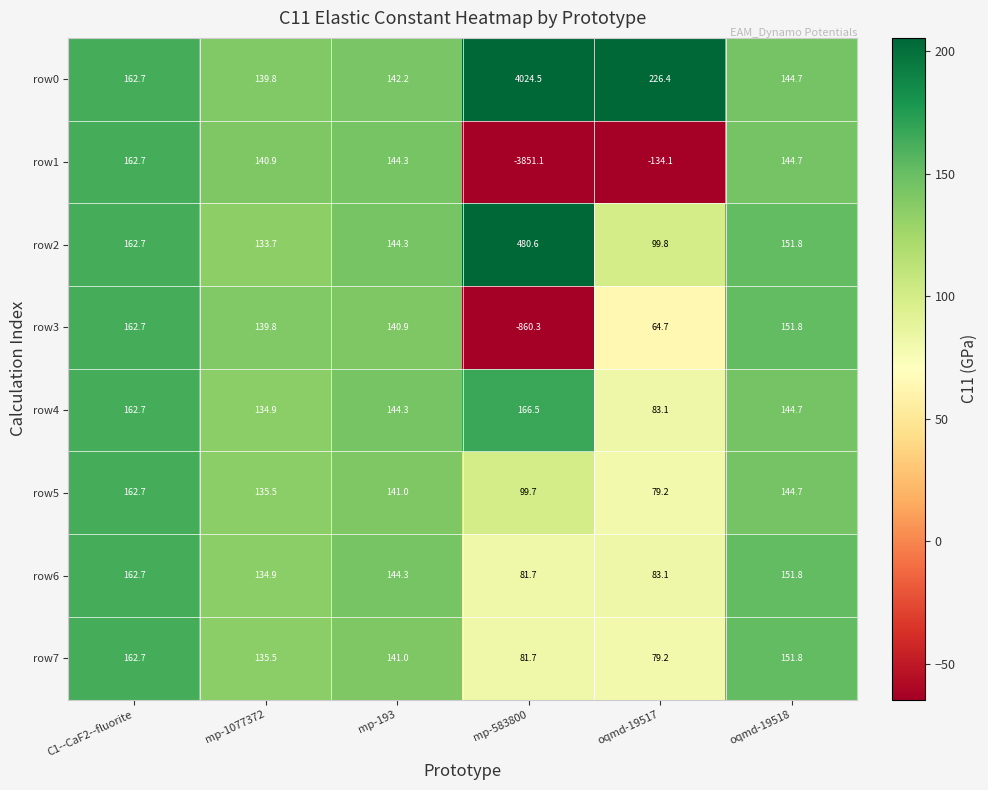

What is the greatest value displayed?

4024.5